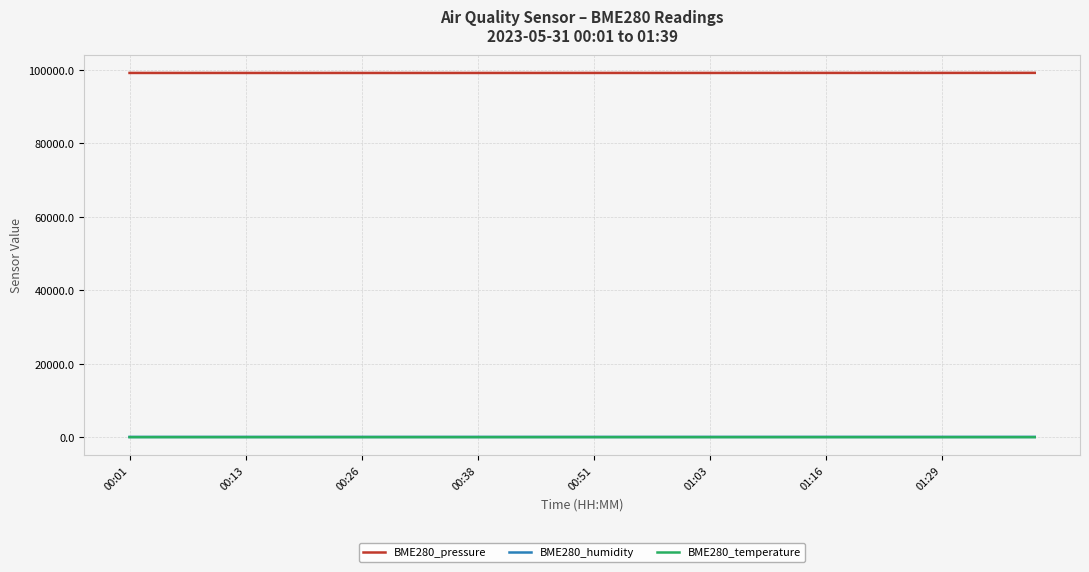

Which series has the largest total across all categories?

BME280_pressure